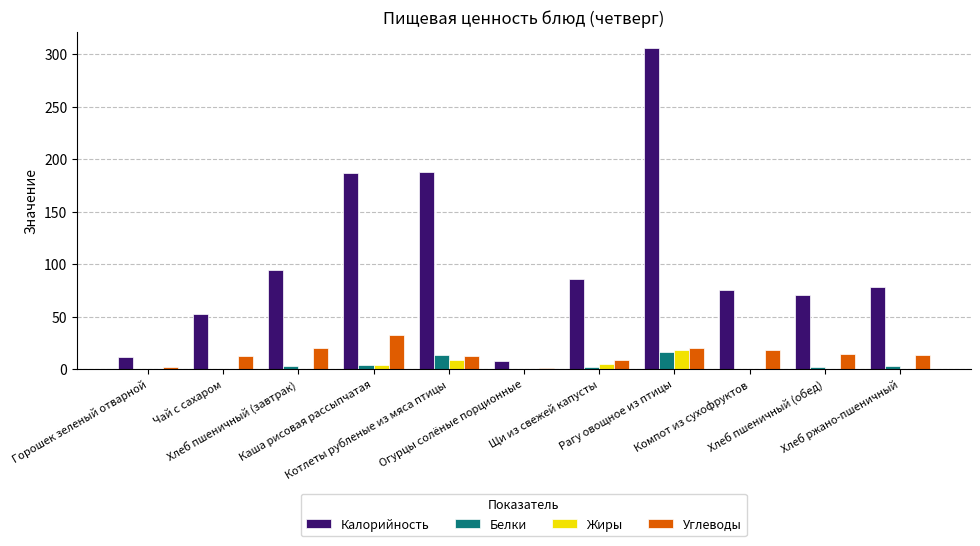

What is the maximum value for Жиры?

18